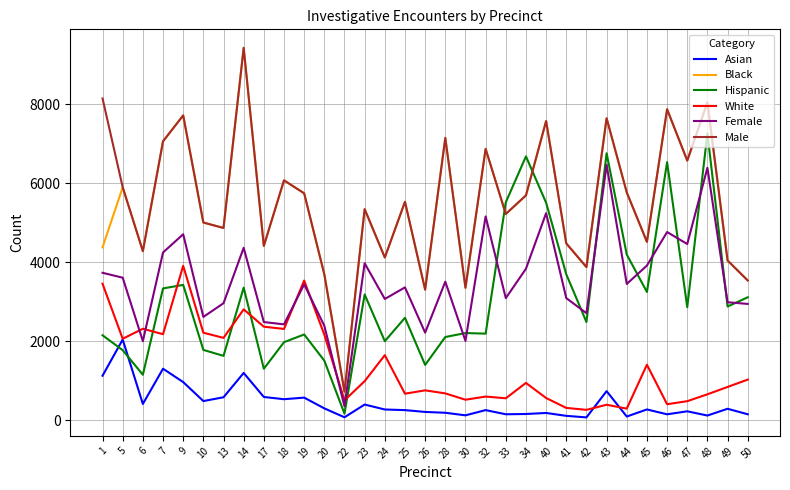

At how many categories does at least one series exceed 2692?

32